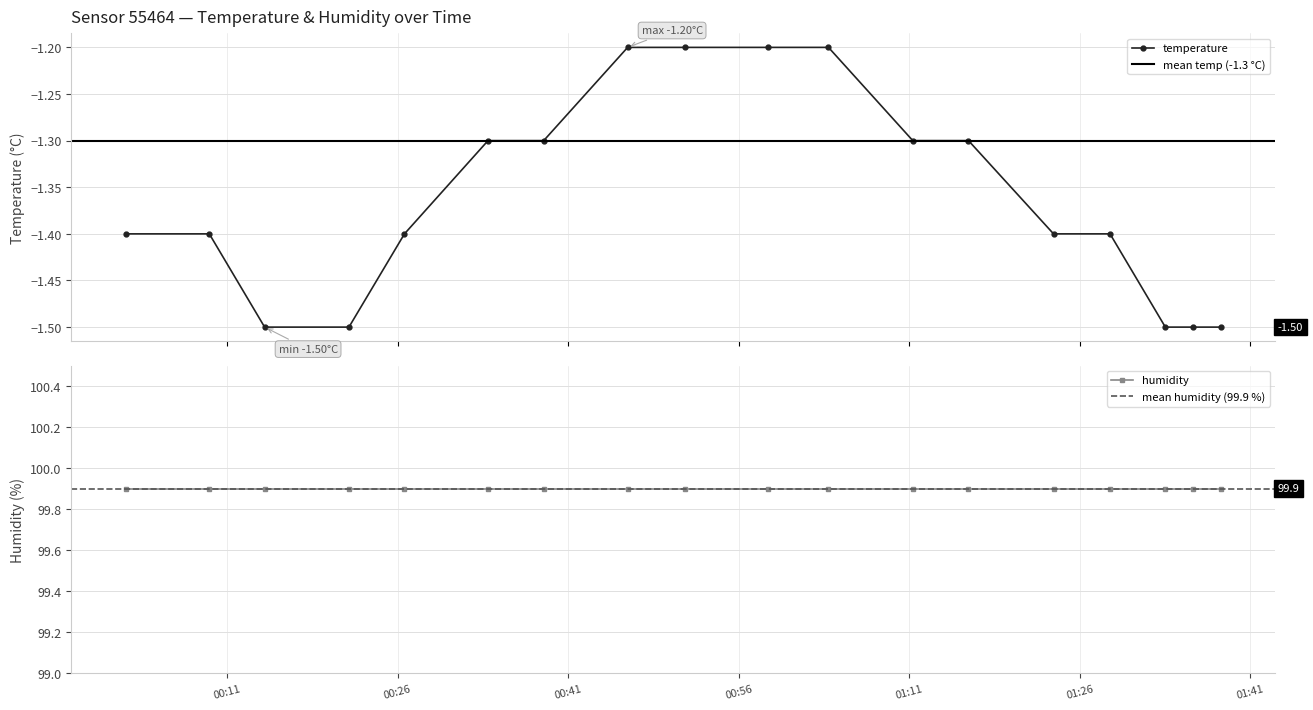

How many categories are shown in the chart?

18